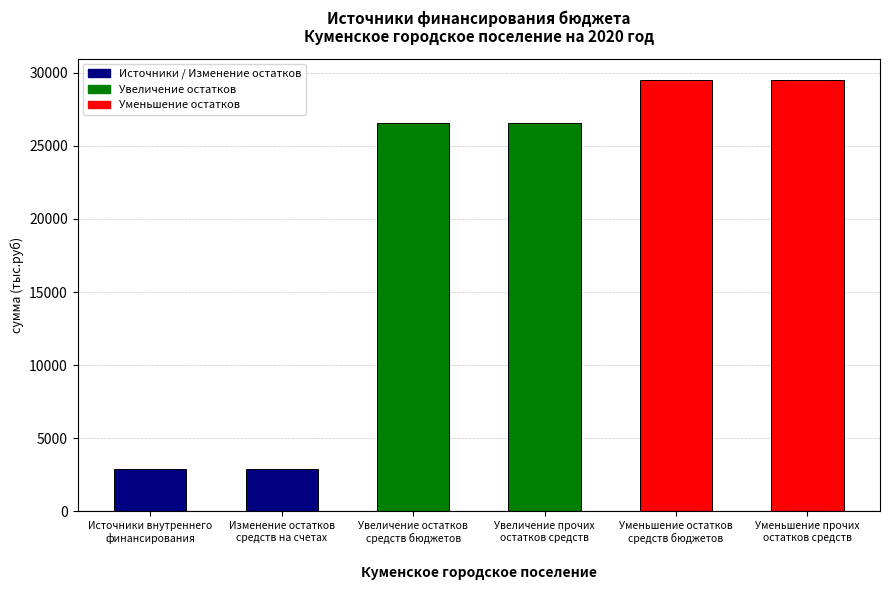

True or false: the data shows 49910.2 at Уменьшение остатков
средств бюджетов.

False